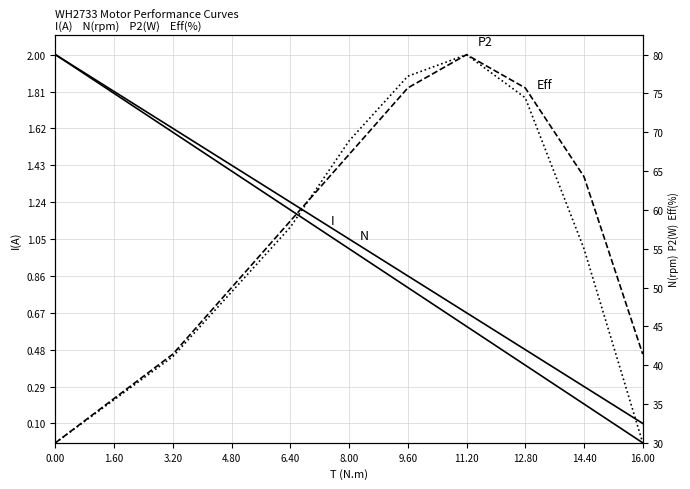

What is the label of the 11th point from the left?

16.00